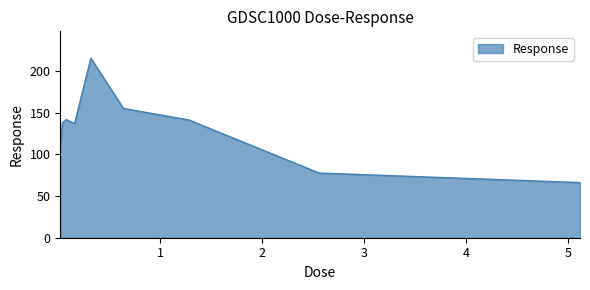

What is the smallest value displayed?

66.1